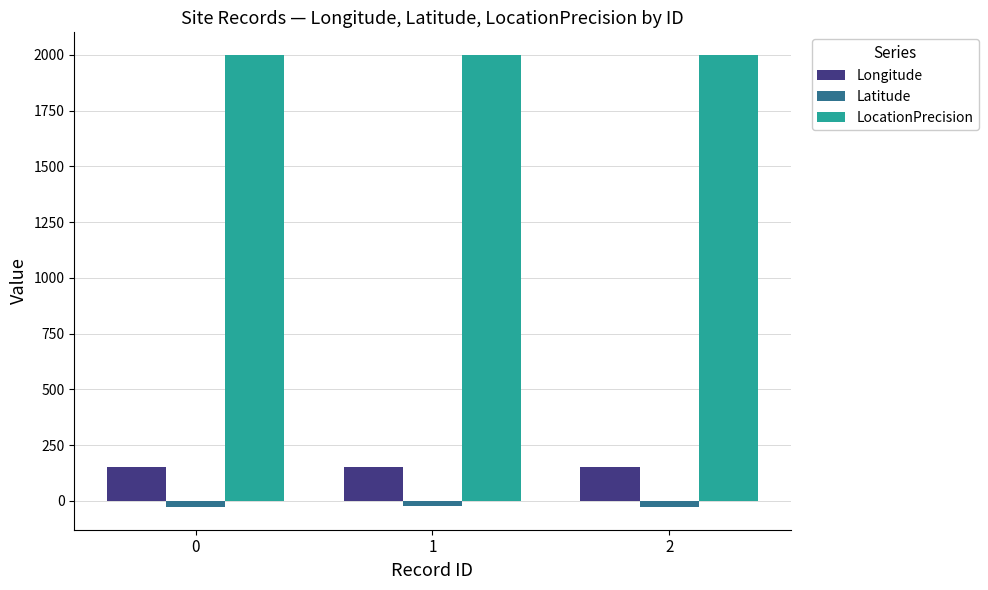

Rank the series by their maximum value, from highest to lowest.

LocationPrecision, Longitude, Latitude